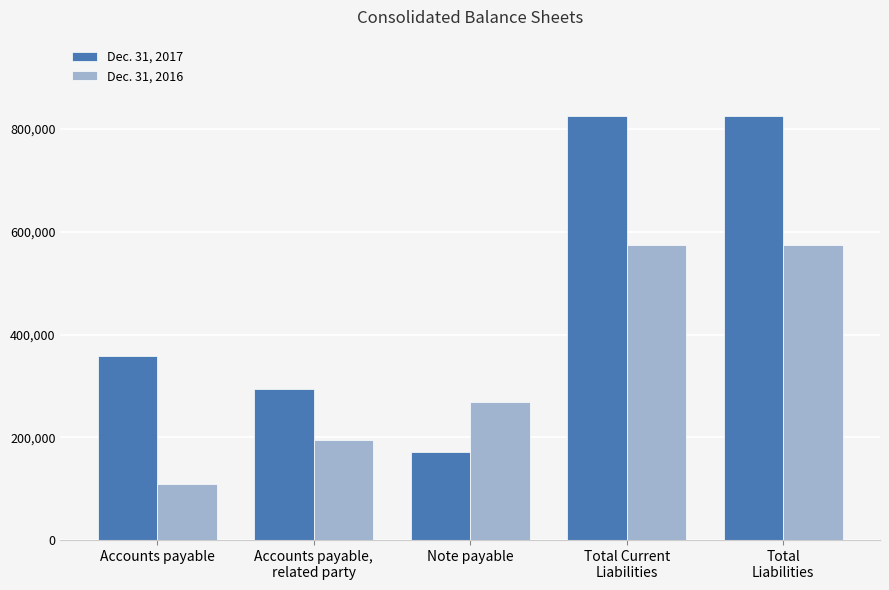

What is the maximum value for Dec. 31, 2017?

825444